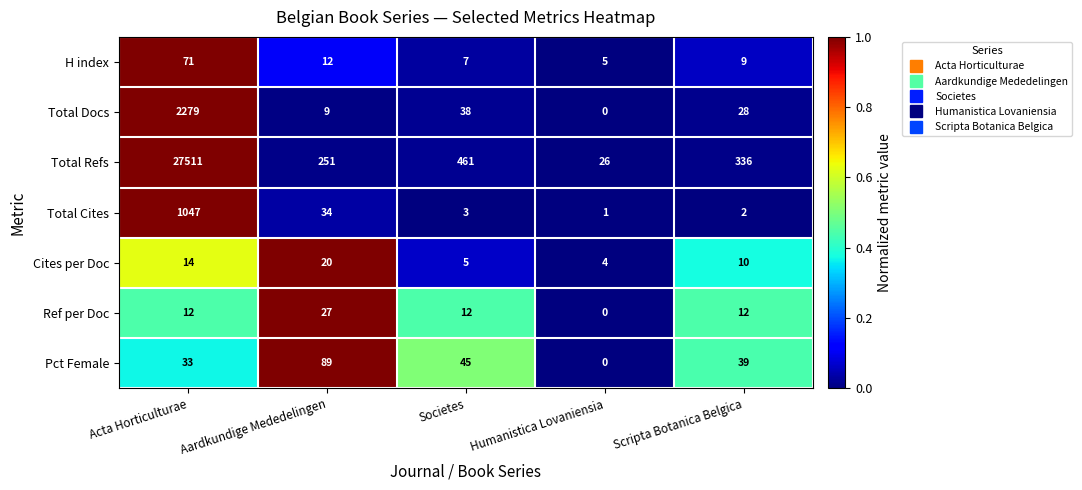

List the series in order of their peak value, highest first.

Total Refs, Total Docs, Total Cites, Pct Female, H index, Ref per Doc, Cites per Doc